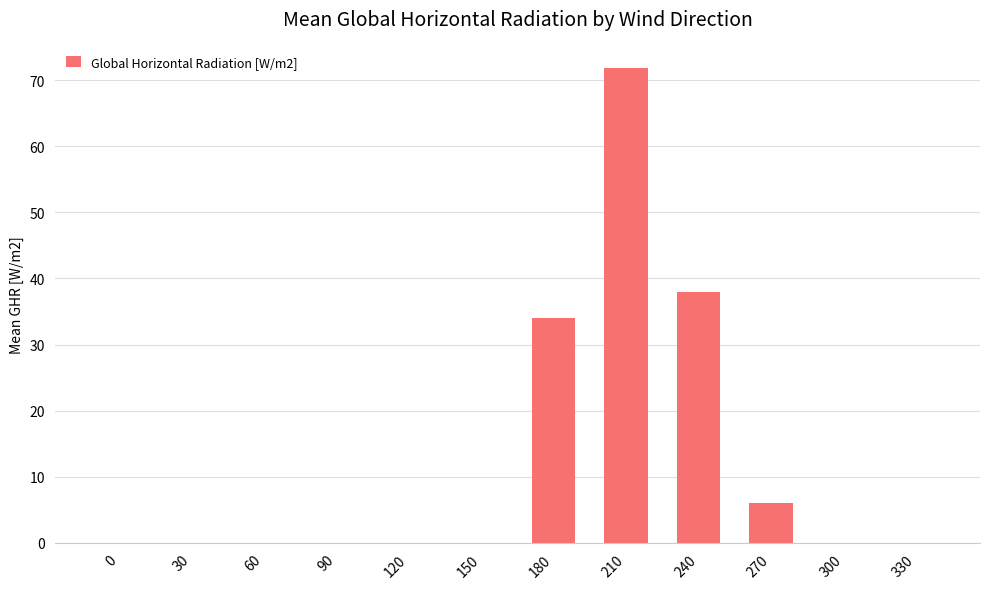

Is it true that the value at 0 is 0.0?

True